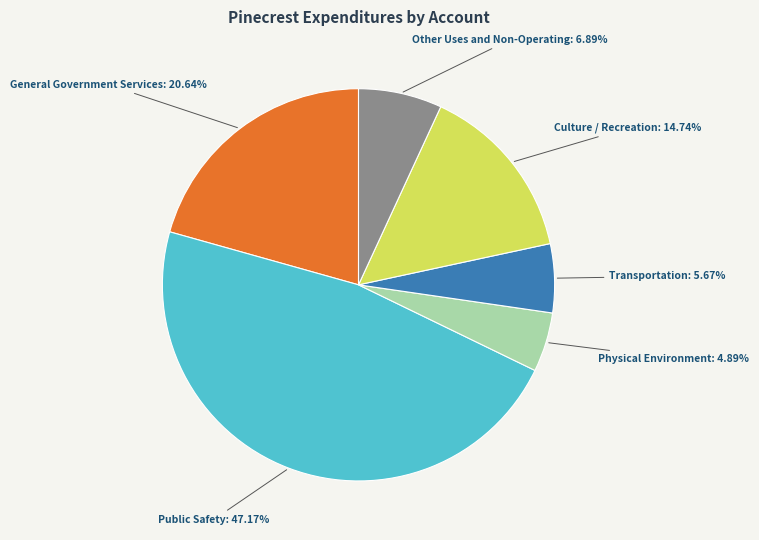

Which category has the biggest portion of the pie?

Public Safety